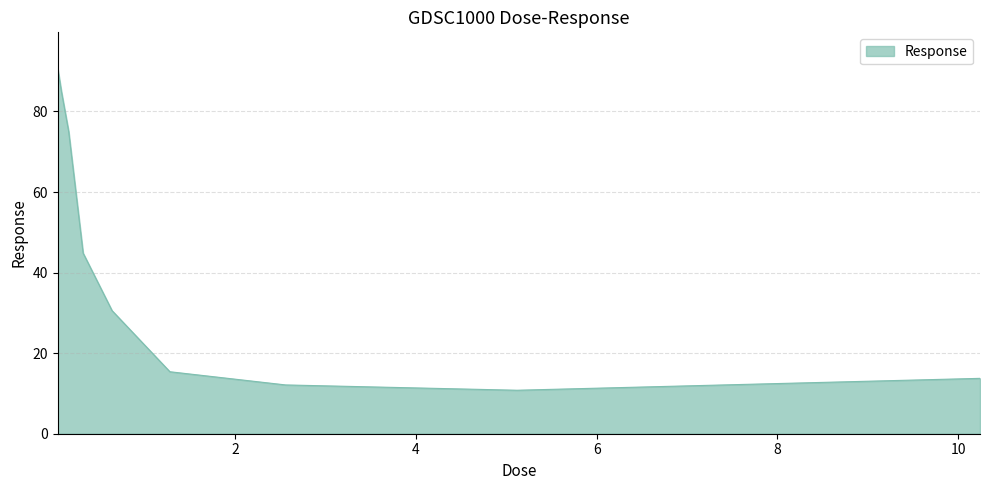

What is the greatest value displayed?

90.6